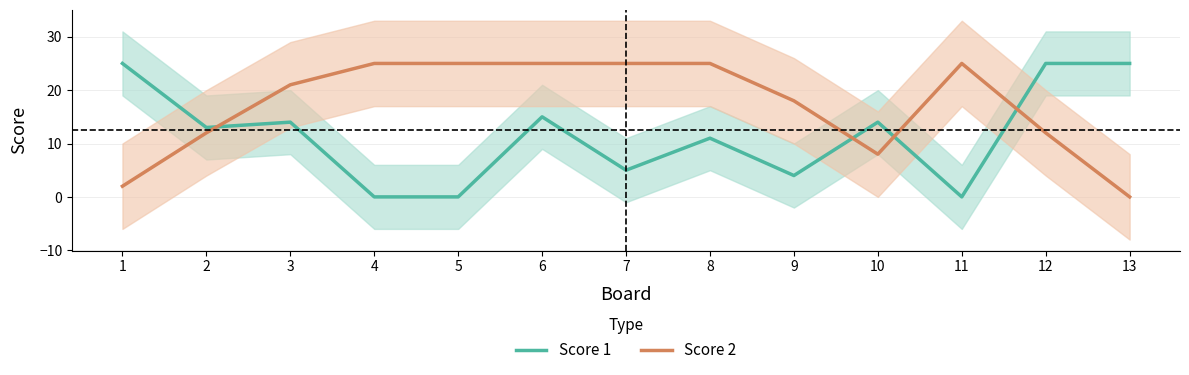

Reading right to left, extract all data points from this chart.

Score 1: 25	25	0	14	4	11	5	15	0	0	14	13	25
Score 2: 0	12	25	8	18	25	25	25	25	25	21	12	2